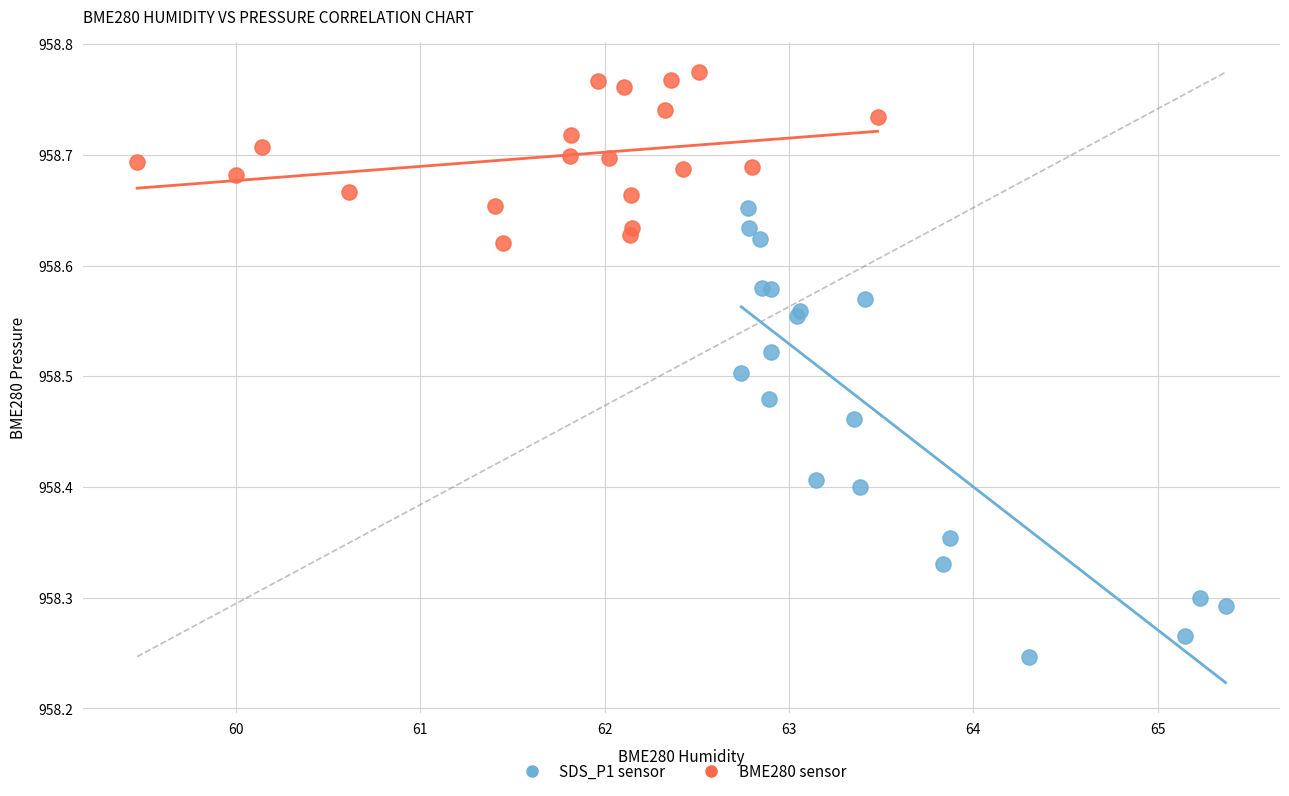

Which series has the largest Y range (max minus min)?

SDS_P1 sensor